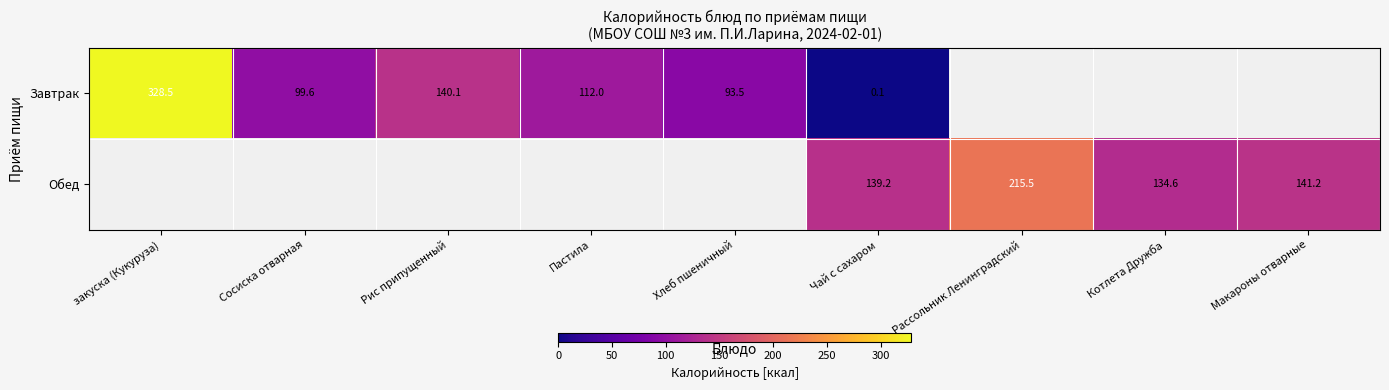

Is it true that Обед equals 139.2 at Чай с сахаром?

True